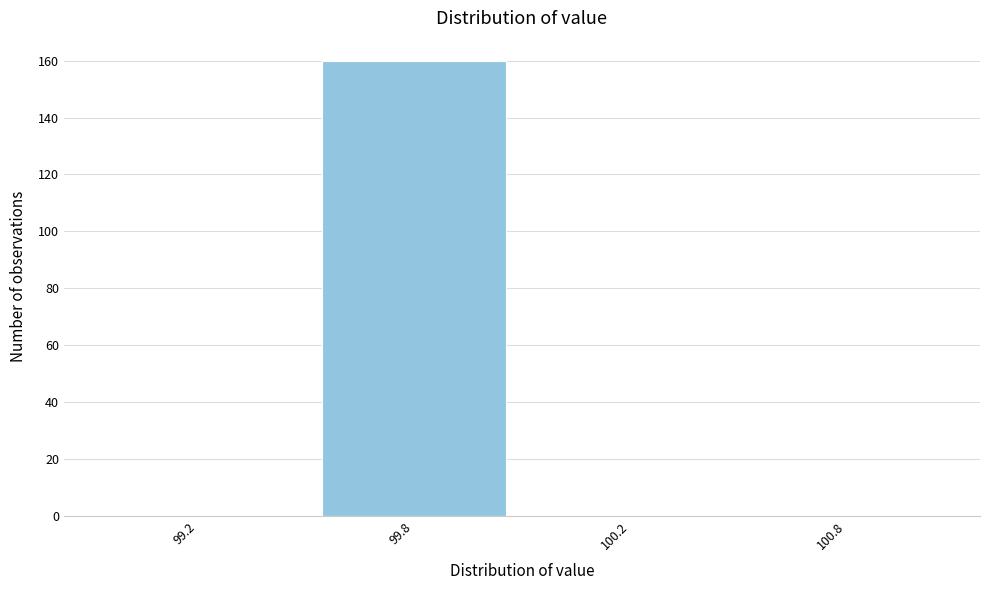

Reading left to right, extract all data points from this chart.

99.2=0	99.8=160	100.2=0	100.8=0